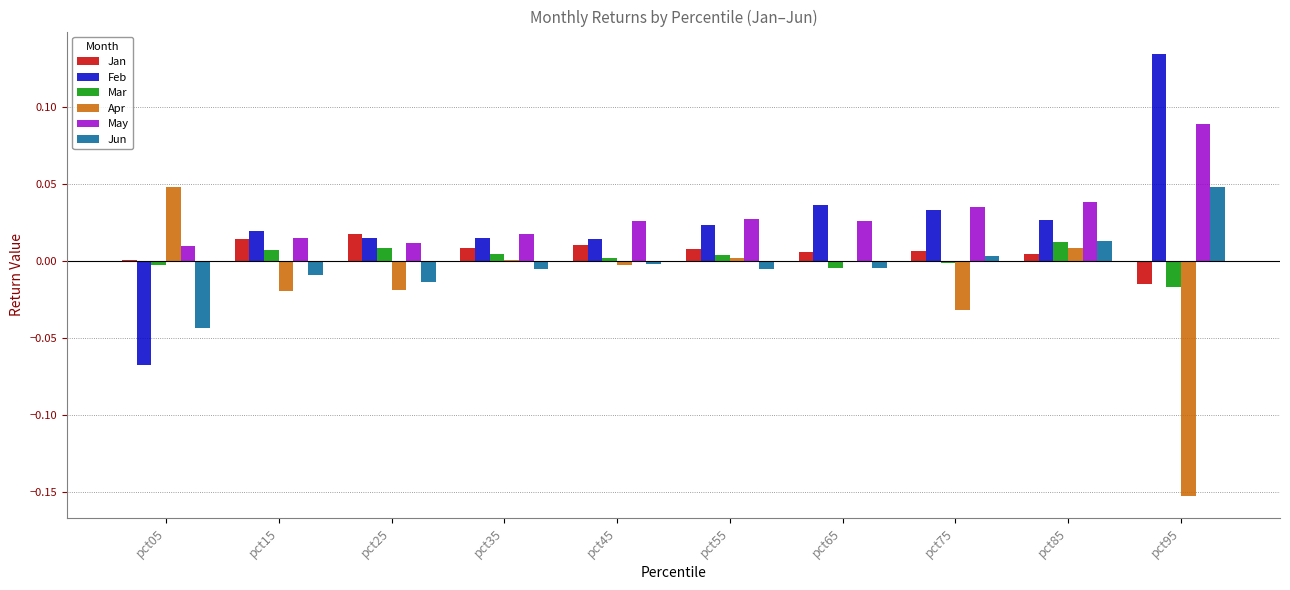

How many data points does each series have?

10